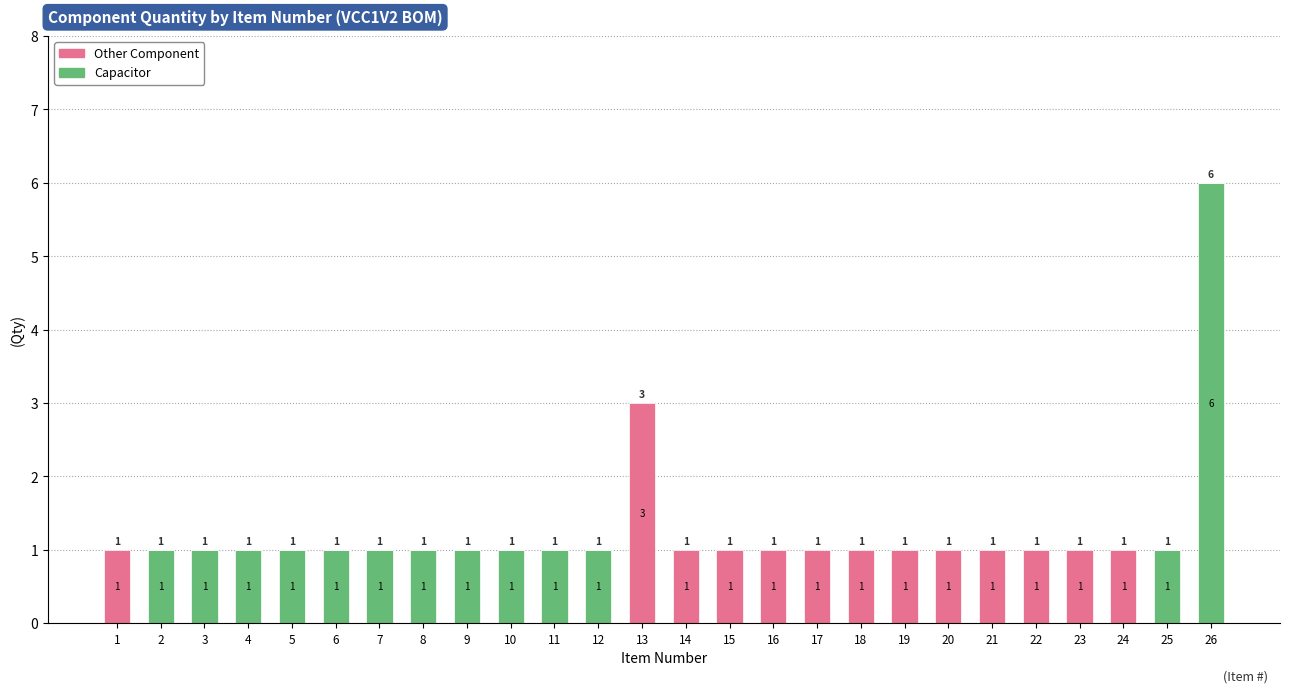

Reading left to right, transcribe the values for Capacitor.

1=0	2=1	3=1	4=1	5=1	6=1	7=1	8=1	9=1	10=1	11=1	12=1	13=0	14=0	15=0	16=0	17=0	18=0	19=0	20=0	21=0	22=0	23=0	24=0	25=1	26=6